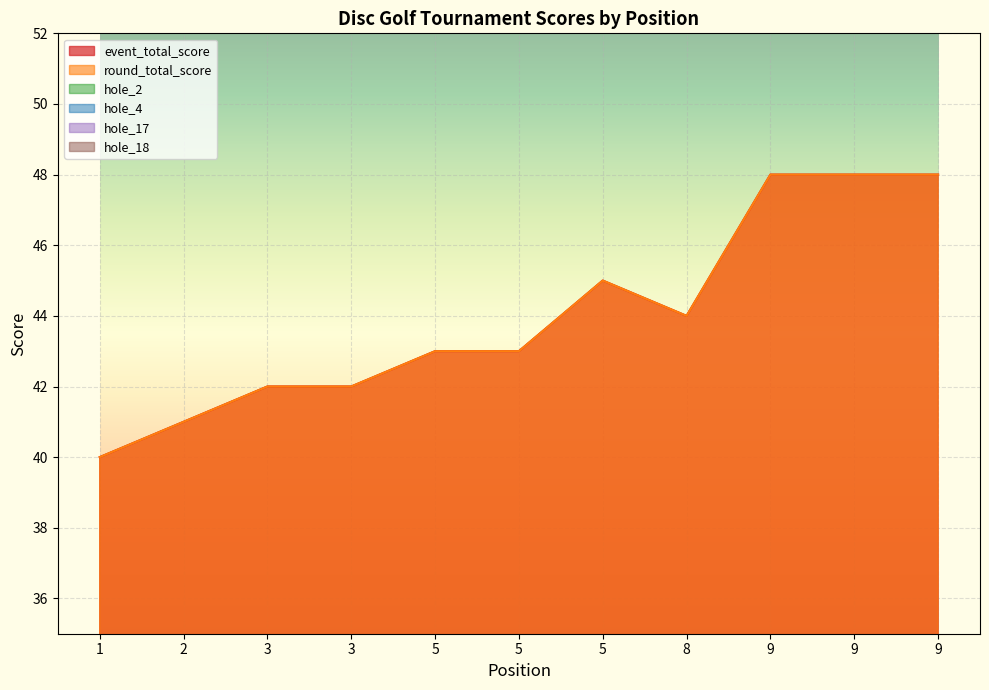

Reading left to right, list all the values displayed in this chart.

event_total_score: 40	41	42	42	43	43	45	44	48	48	48
round_total_score: 40	41	42	42	43	43	45	44	48	48	48
hole_2: 2	2	3	2	3	2	2	3	3	1	3
hole_4: 2	2	2	2	2	2	2	3	2	4	3
hole_17: 2	2	3	2	2	2	2	2	2	4	3
hole_18: 2	3	3	2	3	3	4	3	3	4	3